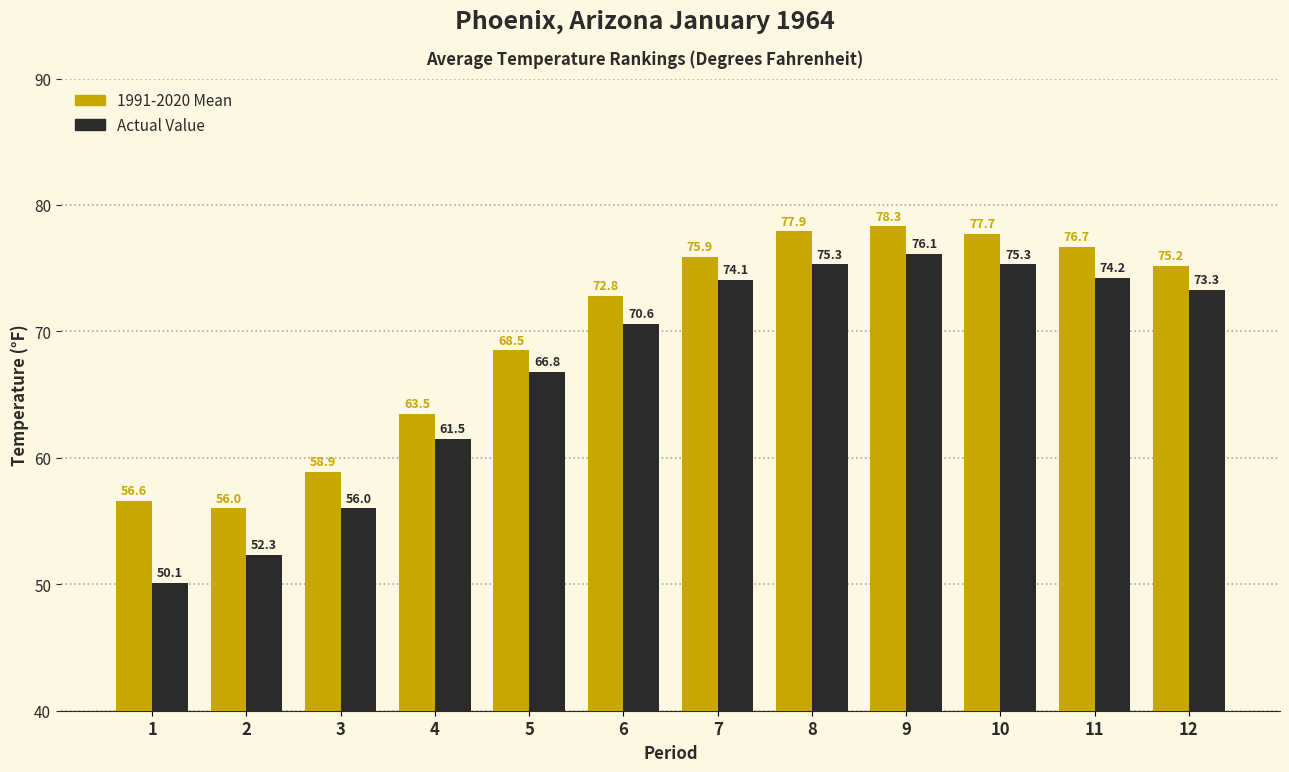

At which label is Actual Value closest to 63?

4